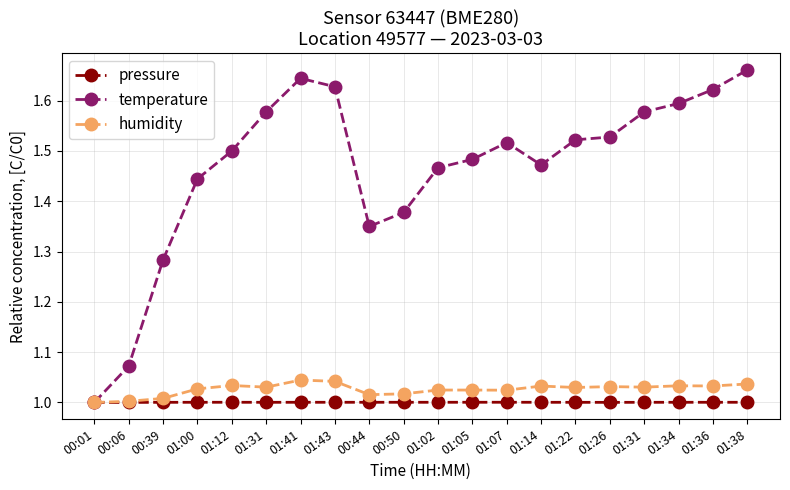

Which category has the lowest value in the humidity series?

00:01